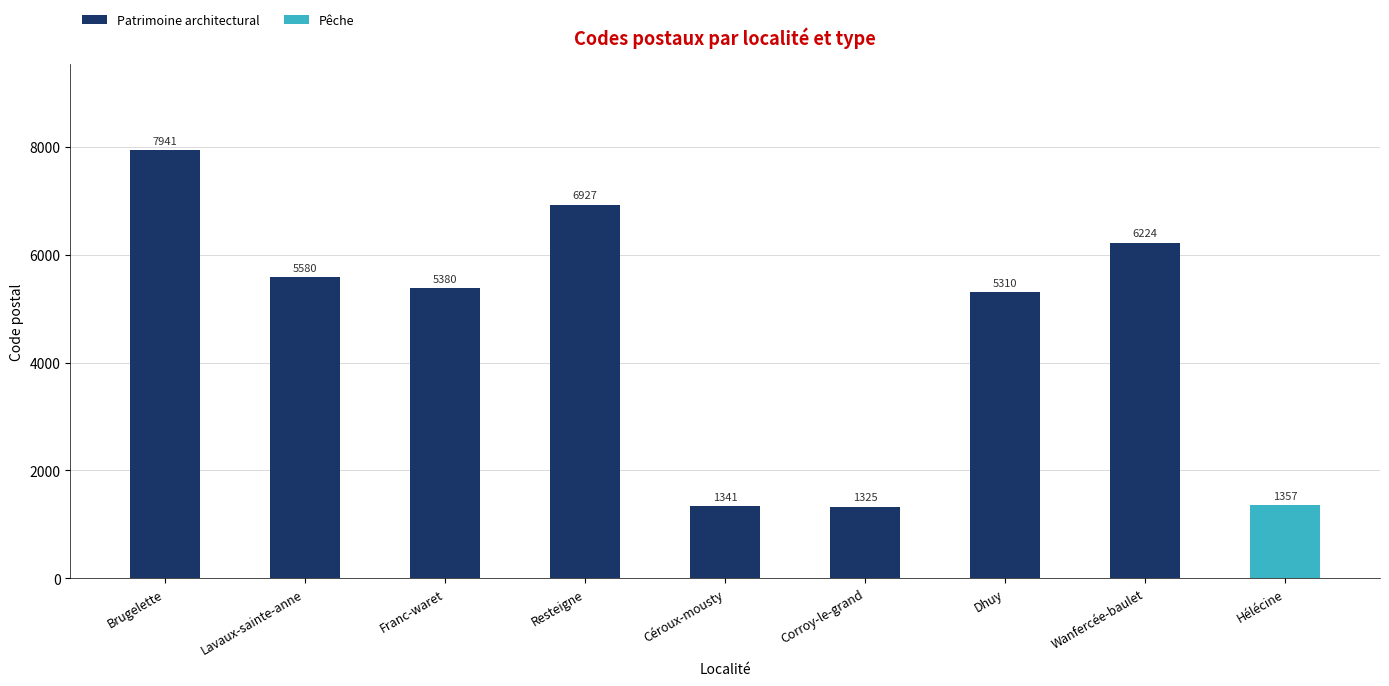

What is the difference between the values at Corroy-le-grand and Céroux-mousty?

16